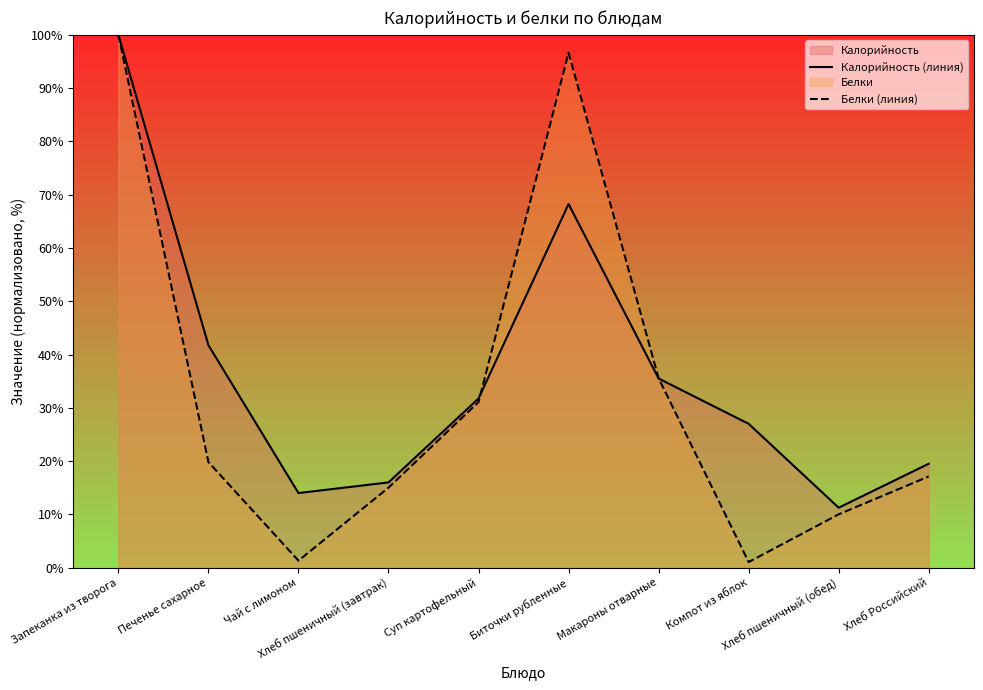

List the labels in order of Калорийность (линия) value, largest first.

Запеканка из творога, Биточки рубленные, Печенье сахарное, Макароны отварные, Суп картофельный, Компот из яблок, Хлеб Российский, Хлеб пшеничный (завтрак), Чай с лимоном, Хлеб пшеничный (обед)